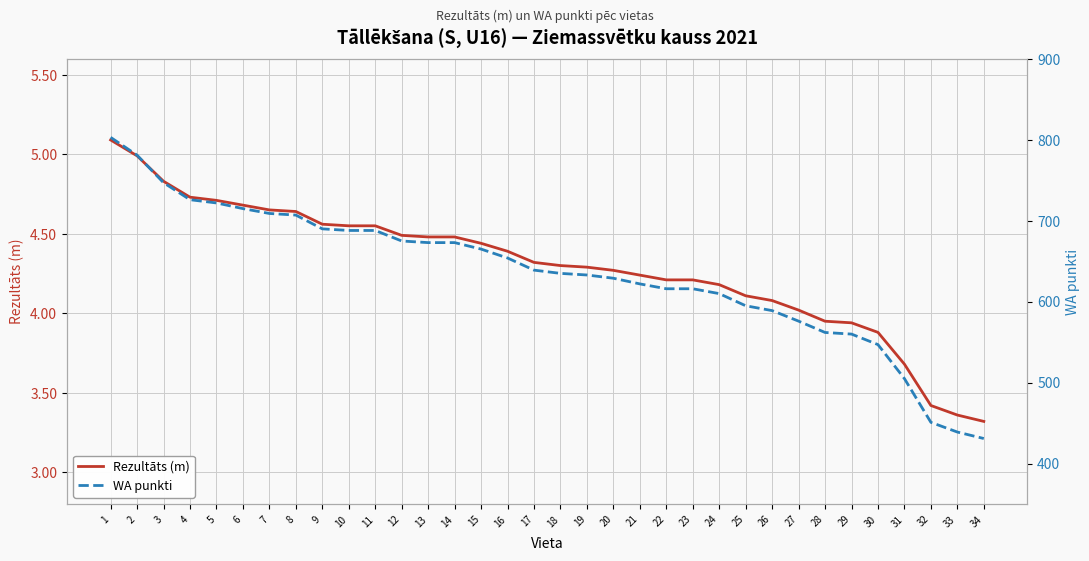

What is the approximate value of Rezultāts (m) at 27?

4.0